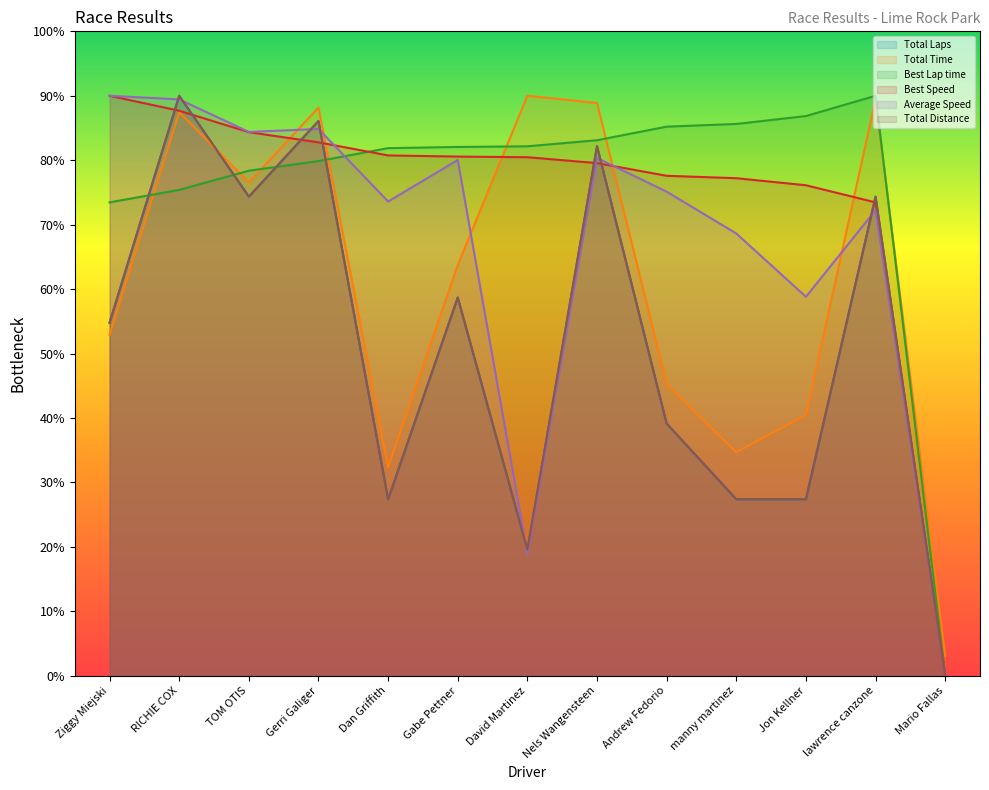

What is the value of the Average Speed point at the 5th from the left?

73.6